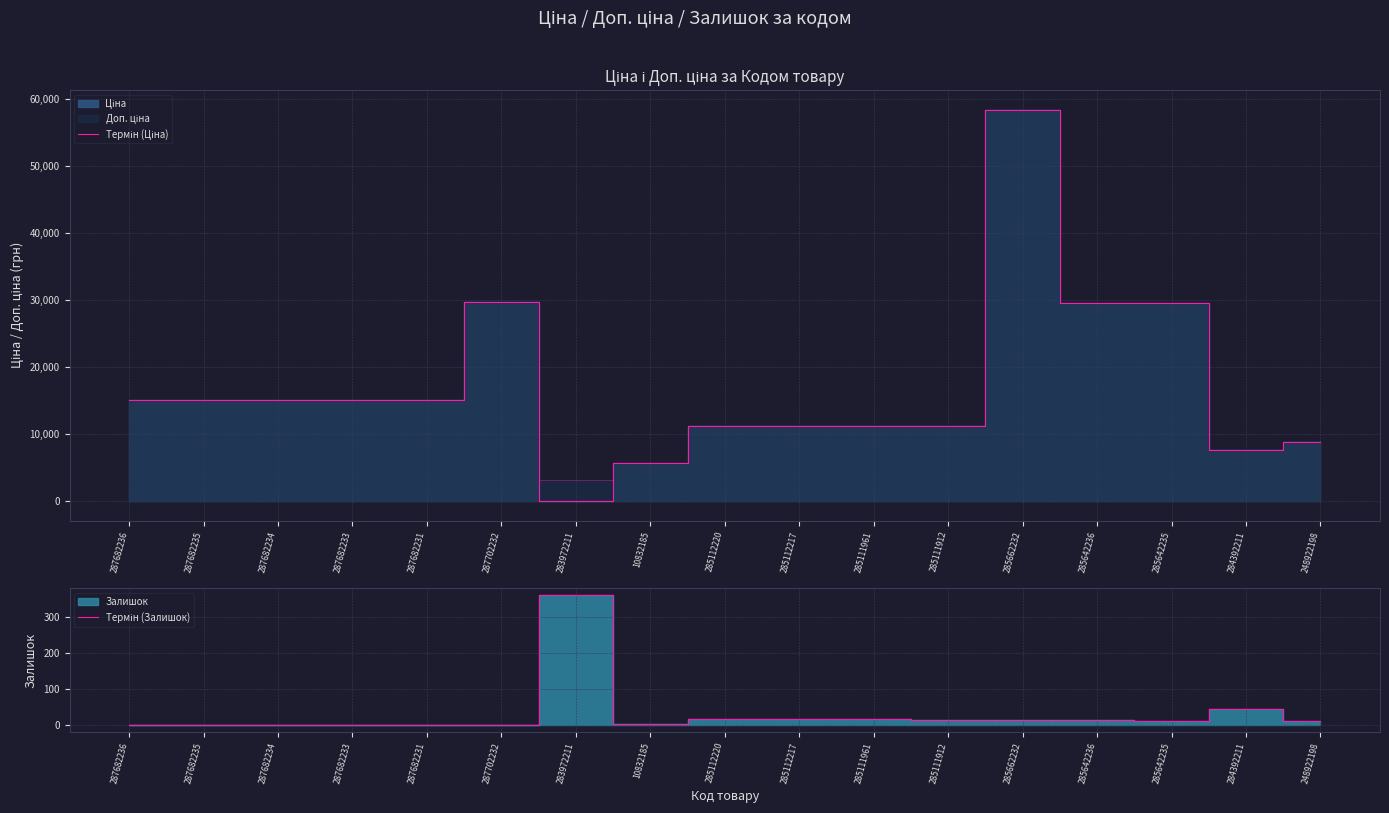

The Термін (Залишок) series shows 7.5 at 285111912. True or false?

False